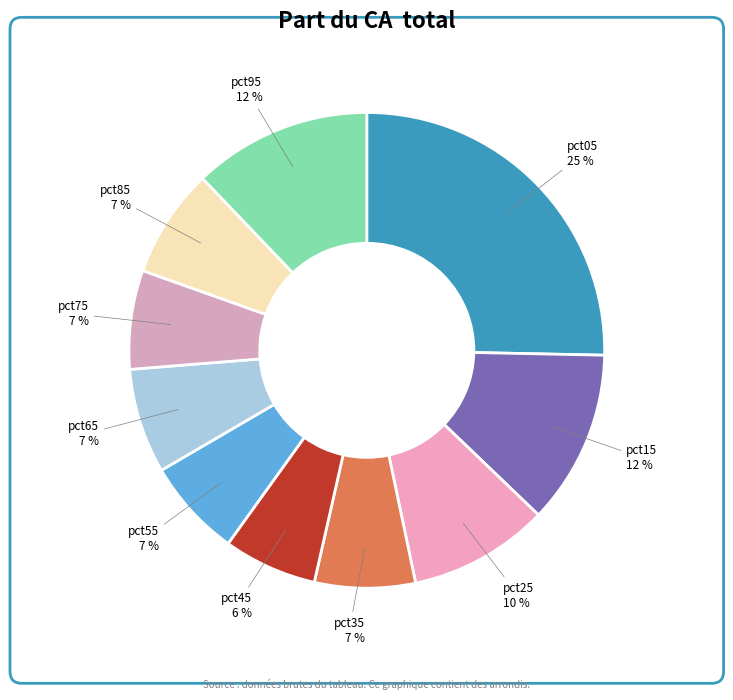

To the nearest percent, what portion does pct45 represent?

6%